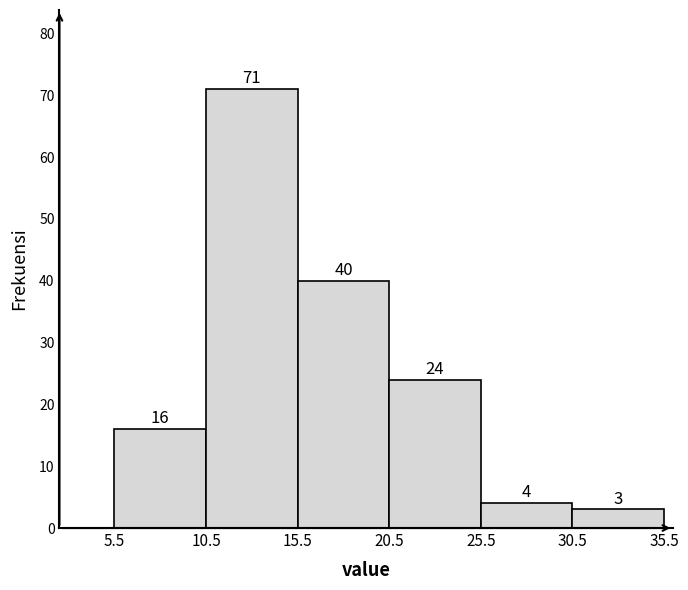

Which range on the x-axis has the tallest bar?

10.5 to 15.5